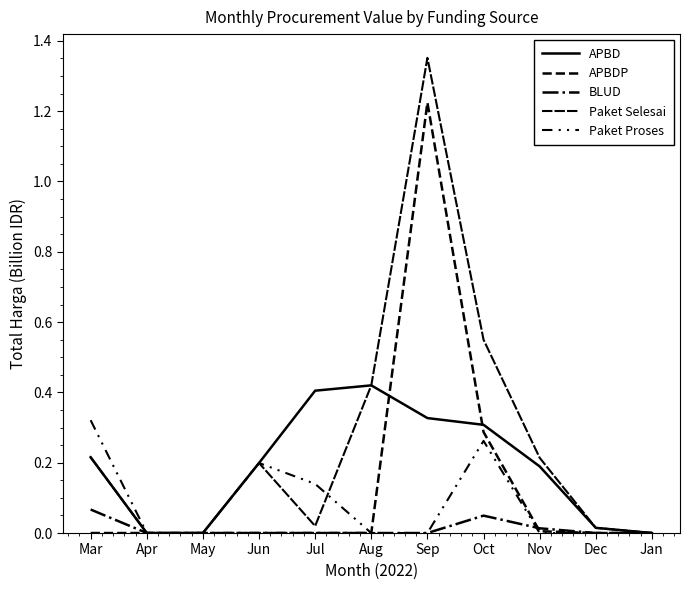

What is the spread (max minus min) of values at Sep?

1.4